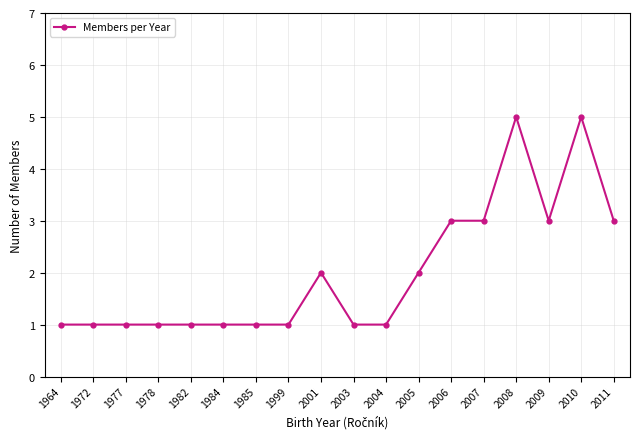

What is the maximum value shown in the chart?

5